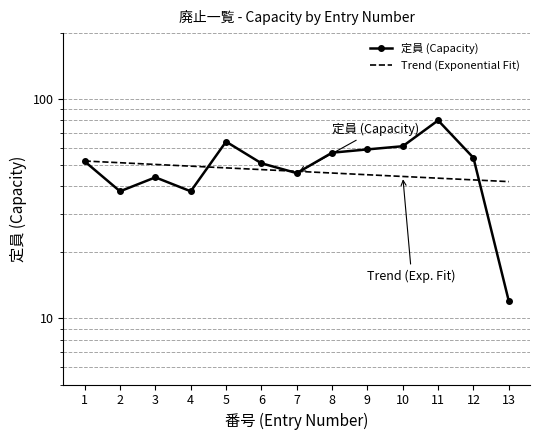

What is the difference between the second highest and second lowest values?

26